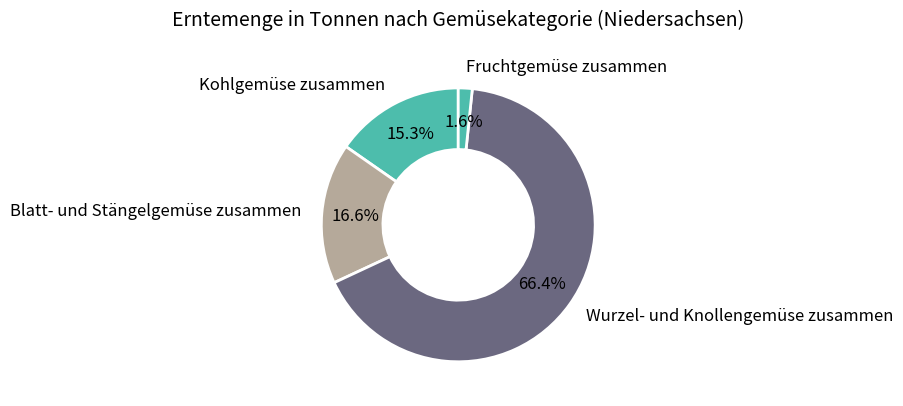

Is it true that Kohlgemüse zusammen is 15% of the pie?

True